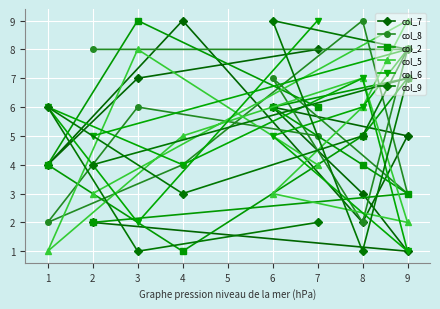

Which series has the largest total across all categories?

col_8